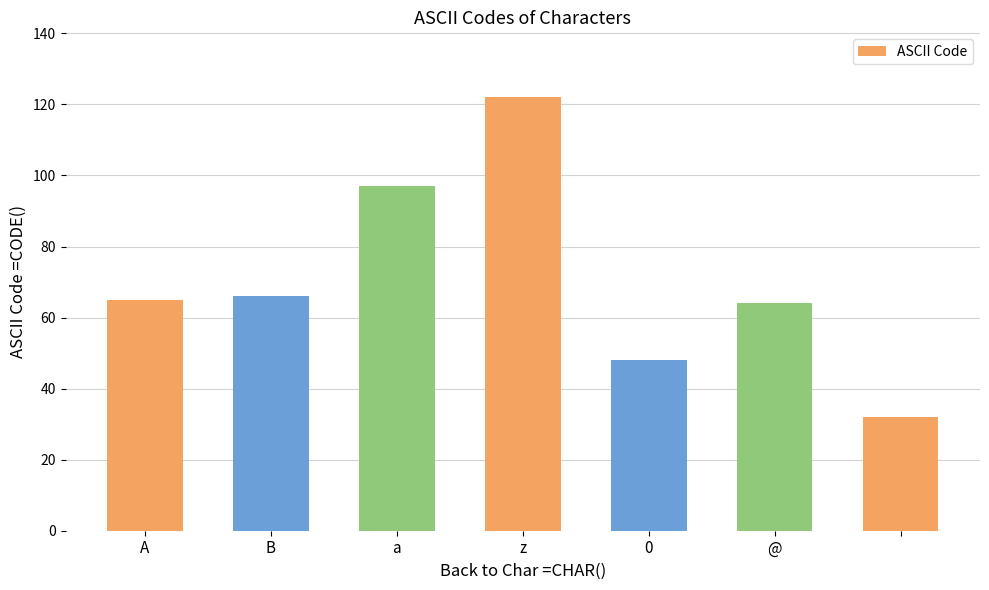

What is the value of the 5th bar from the left?

48